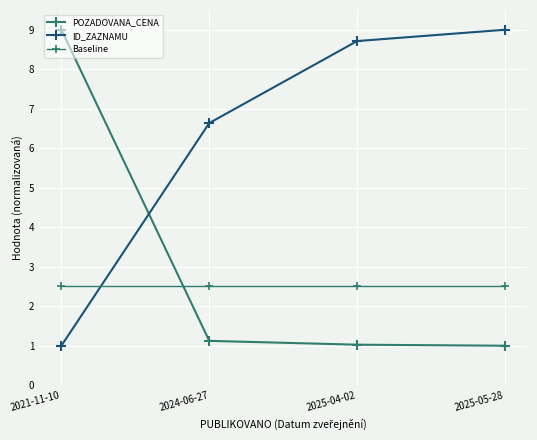

The POZADOVANA_CENA series shows 1.1 at 2024-06-27. True or false?

True